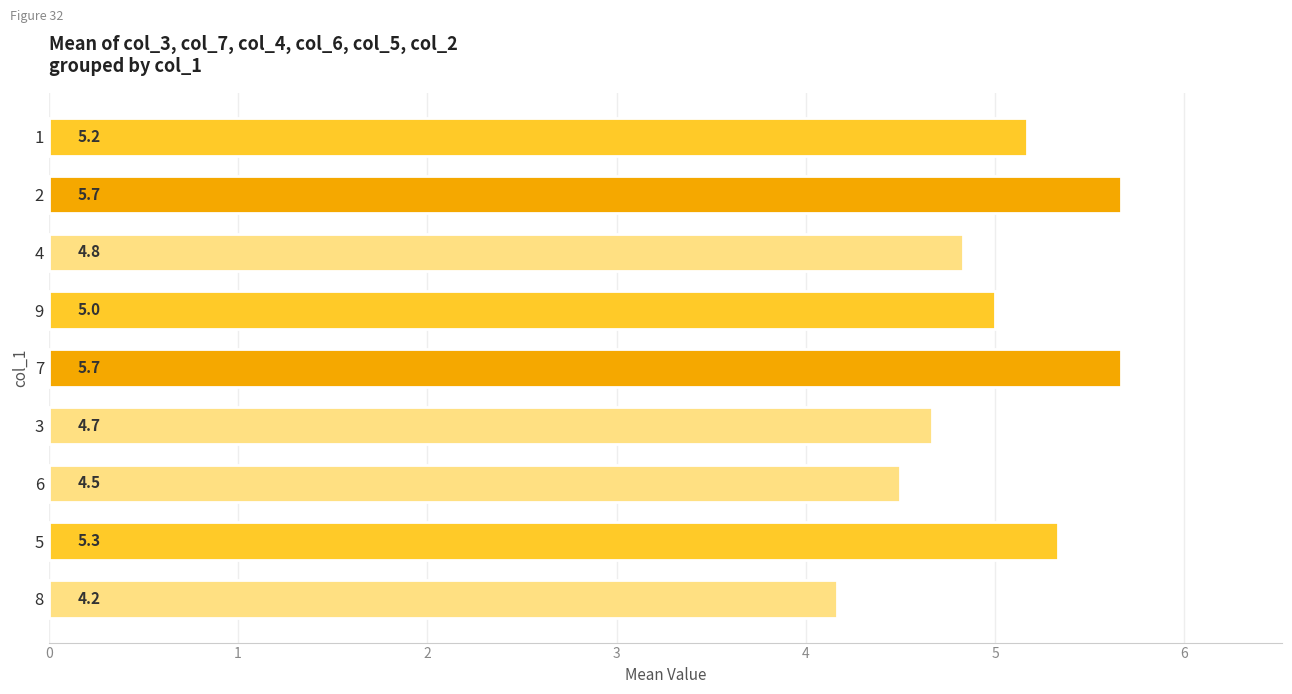

What is the ratio of the value at 4 to the value at 5?

0.9